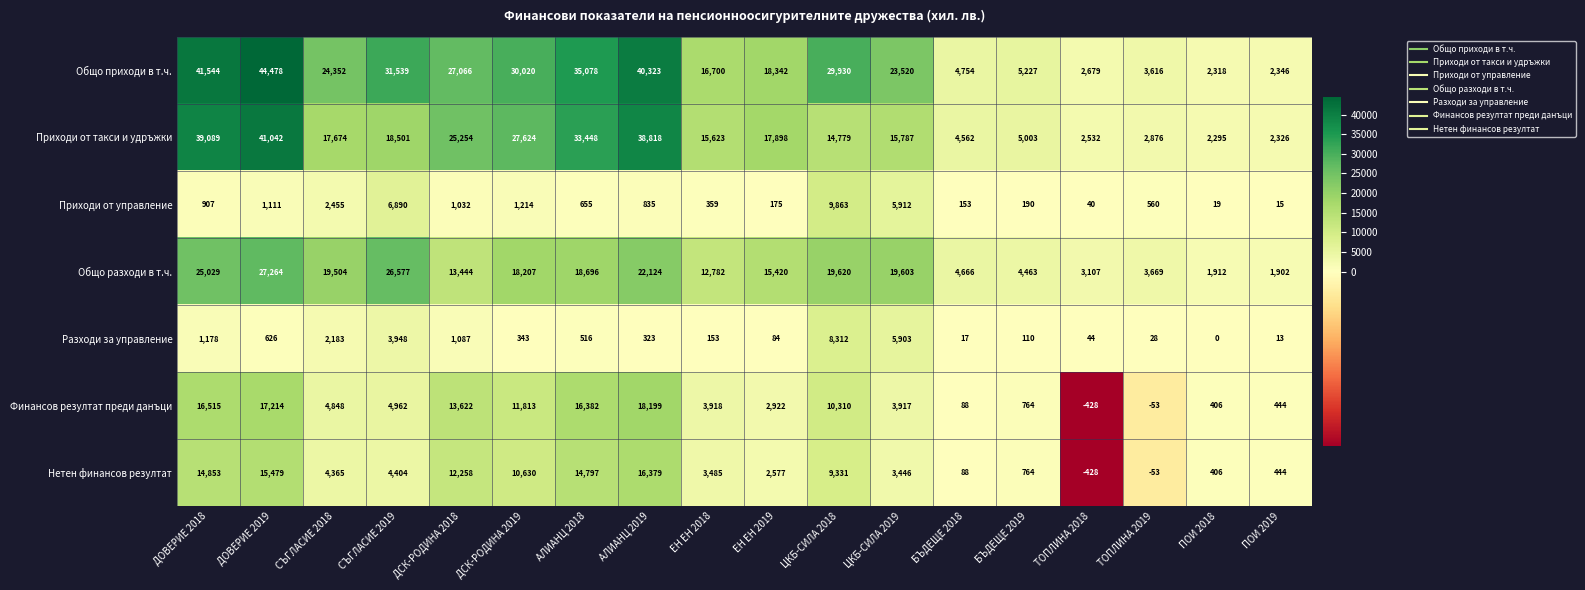

Which series changed the most between БЪДЕЩЕ 2018 and ТОПЛИНА 2019?

Приходи от такси и удръжки